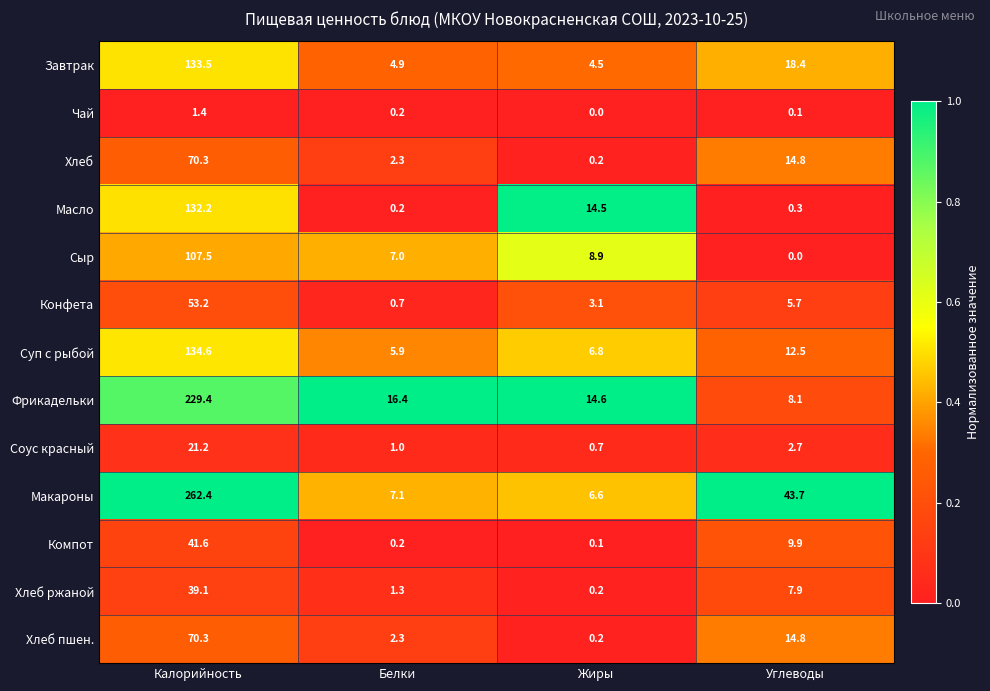

What is the sum of all Соус красный values?

25.6